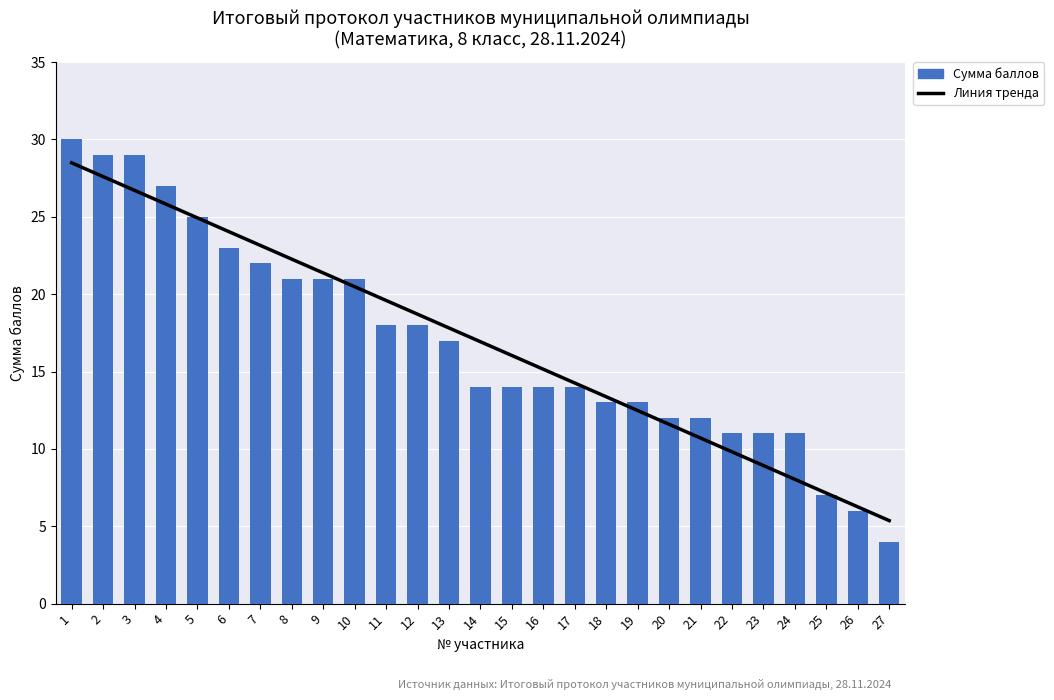

The value of Линия тренда at 15 is 5.9. True or false?

False